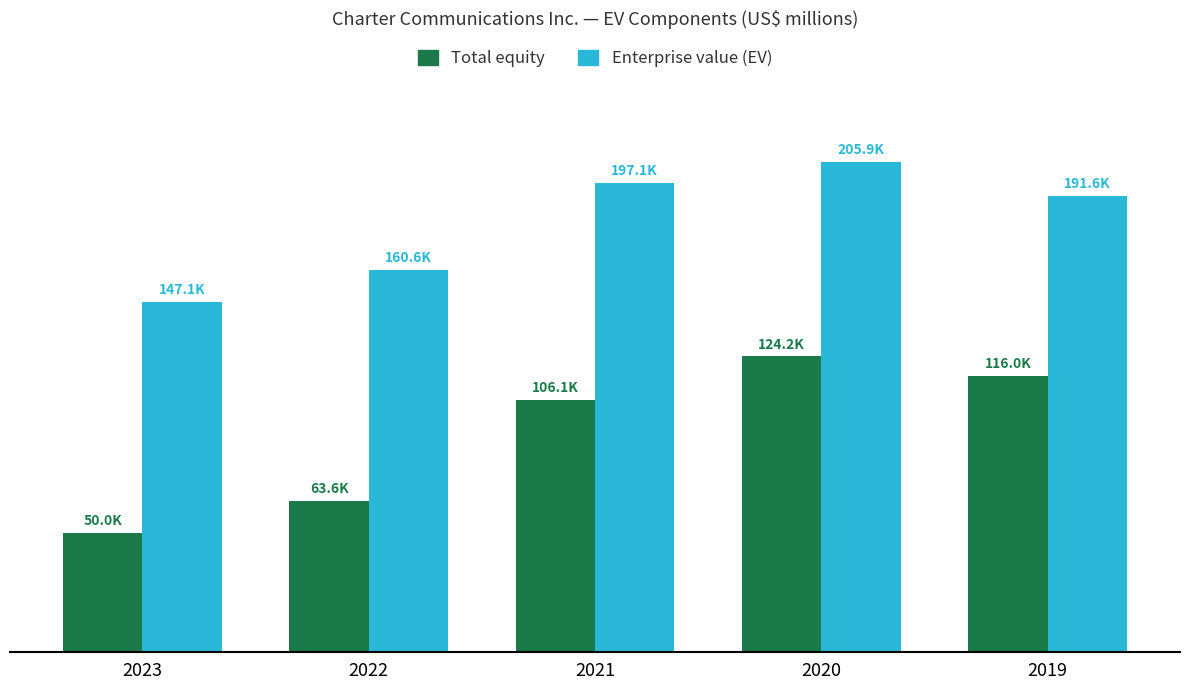

Does the chart contain stacked bars?

No